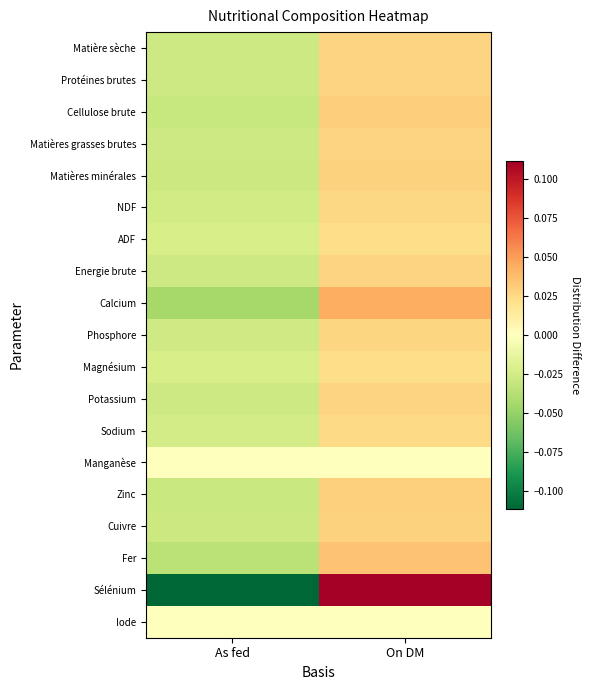

Which category has the highest value across all series?

On DM